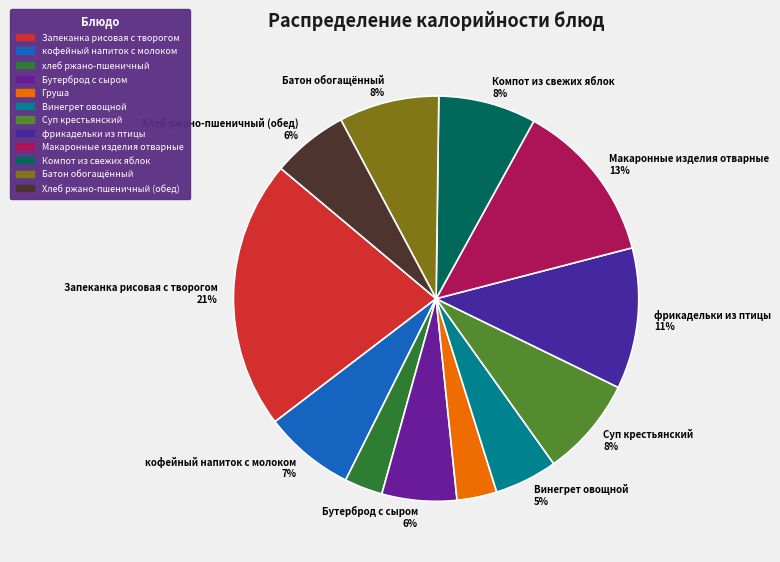

To the nearest percent, what is the difference between the largest and smallest slice percentages?

18%